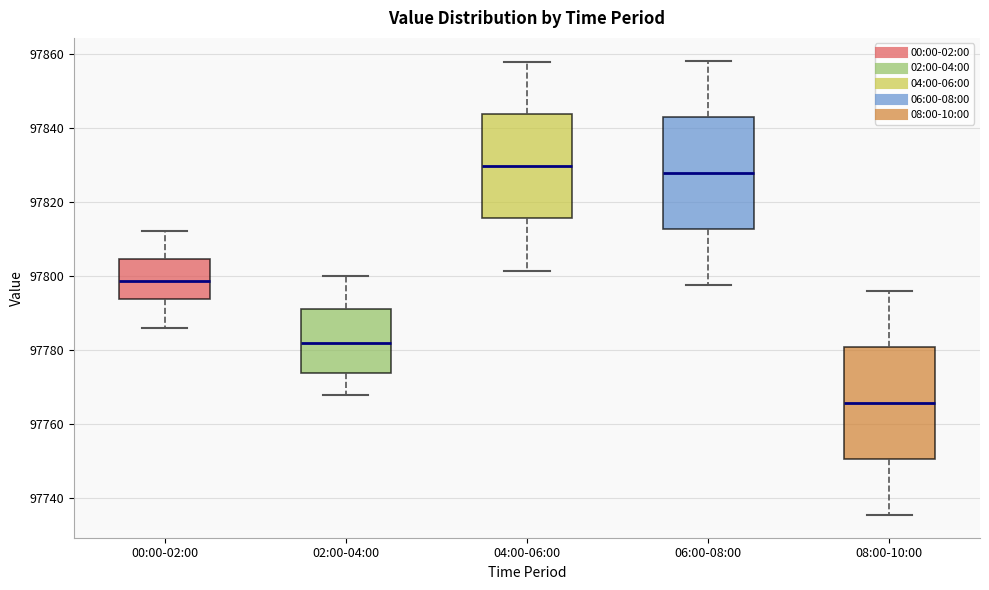

Where does the lower whisker of the box for 00:00-02:00 end on the y-axis? The values are not printed on the chart, so give them approximately, as read against the axis.

97786